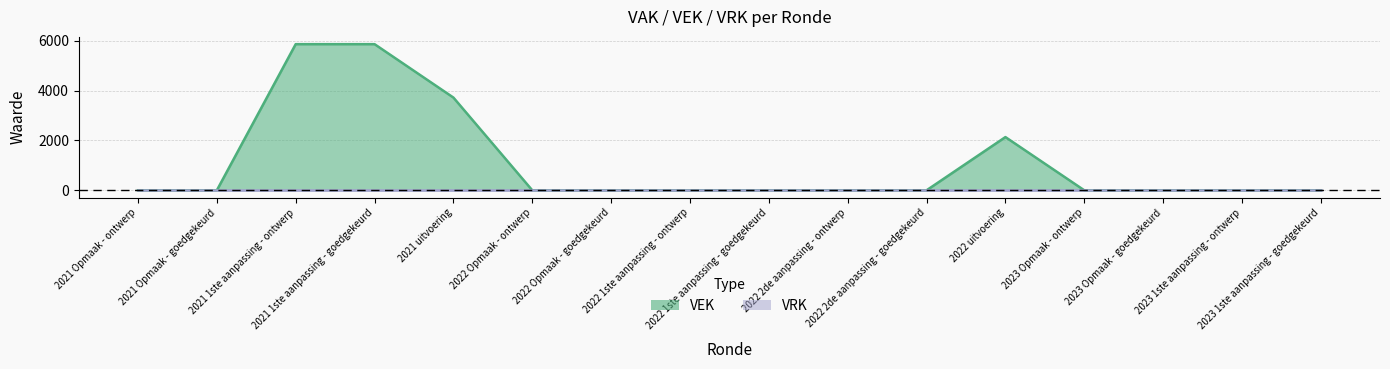

Where is the first local maximum?

2022 uitvoering